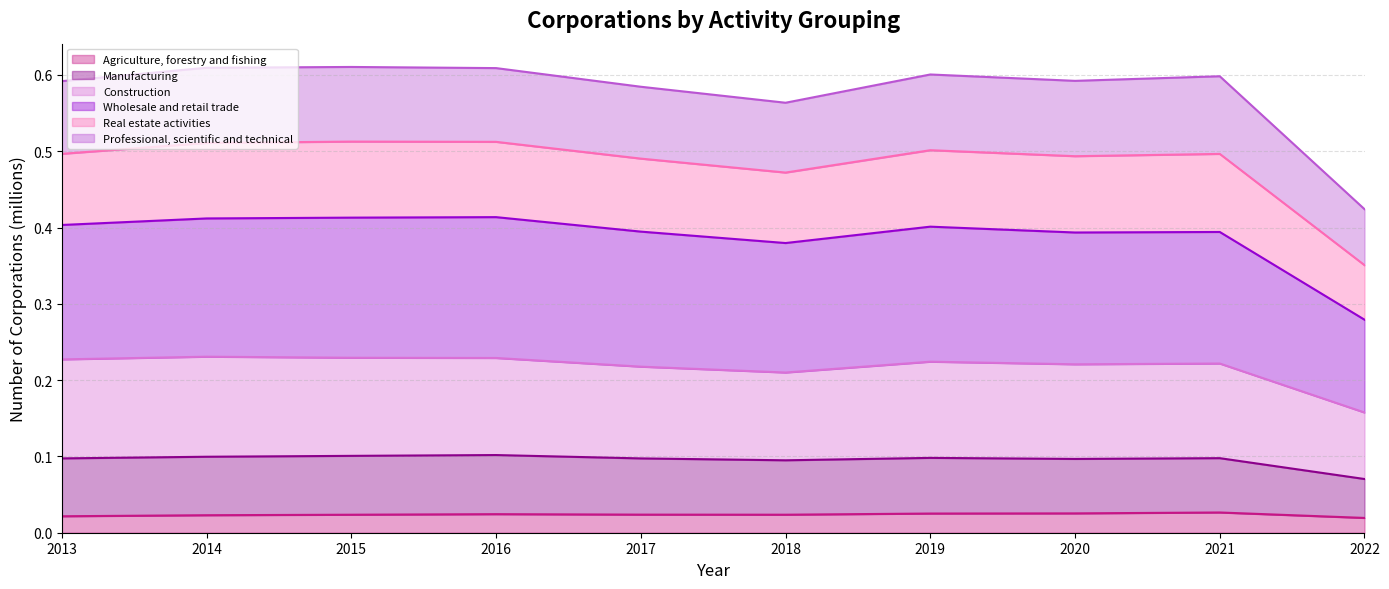

True or false: Agriculture, forestry and fishing and Construction cross at least once.

False